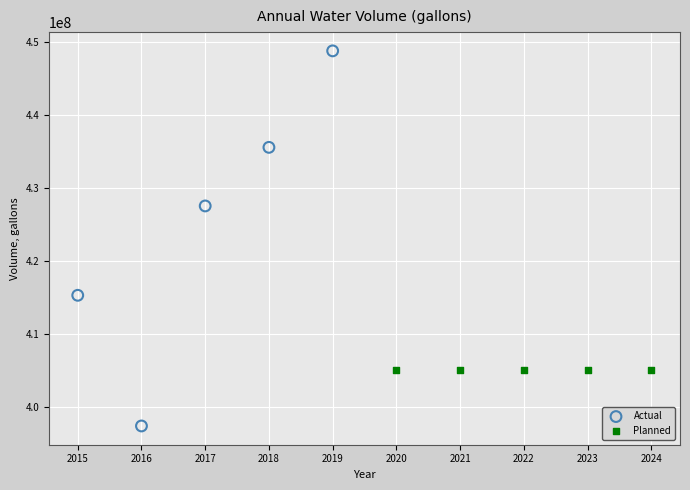

Which series reaches the maximum Y coordinate?

Actual